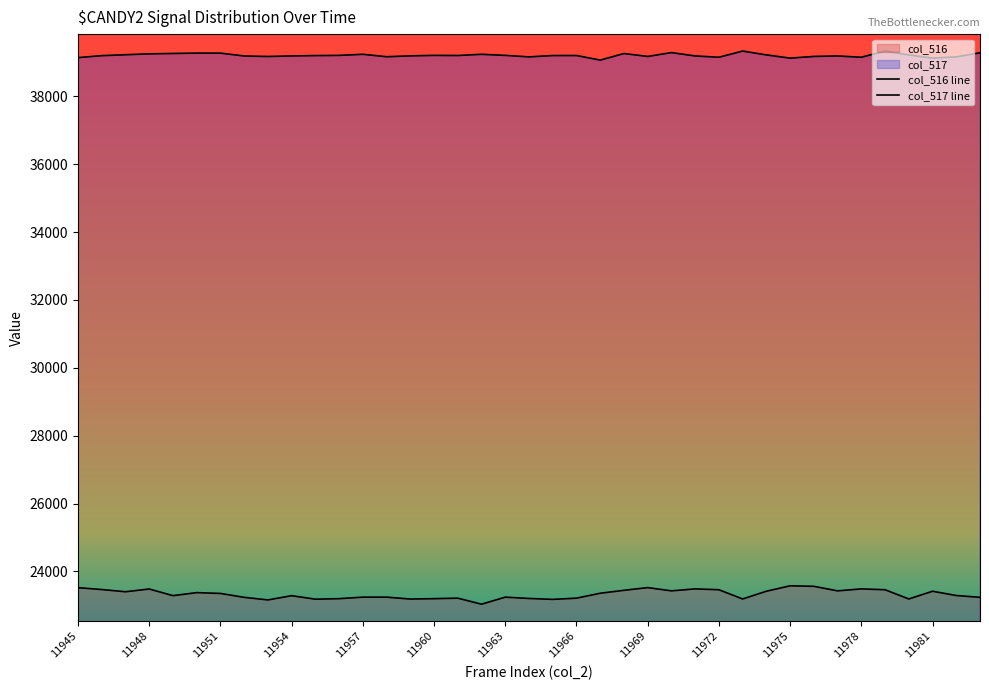

What is the difference between the highest and lowest values at 11975?

15552